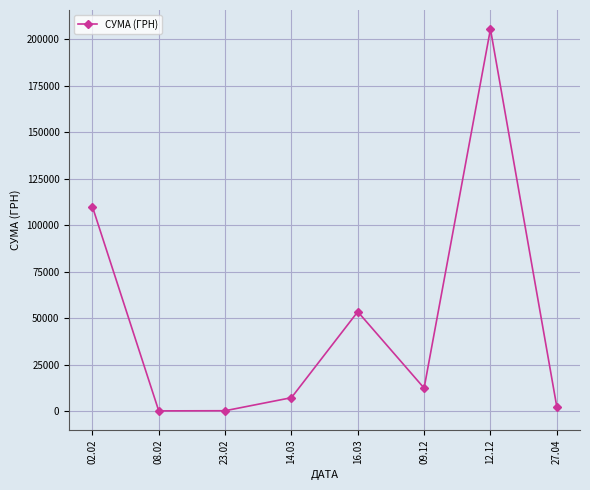

How many series are shown in this chart?

1